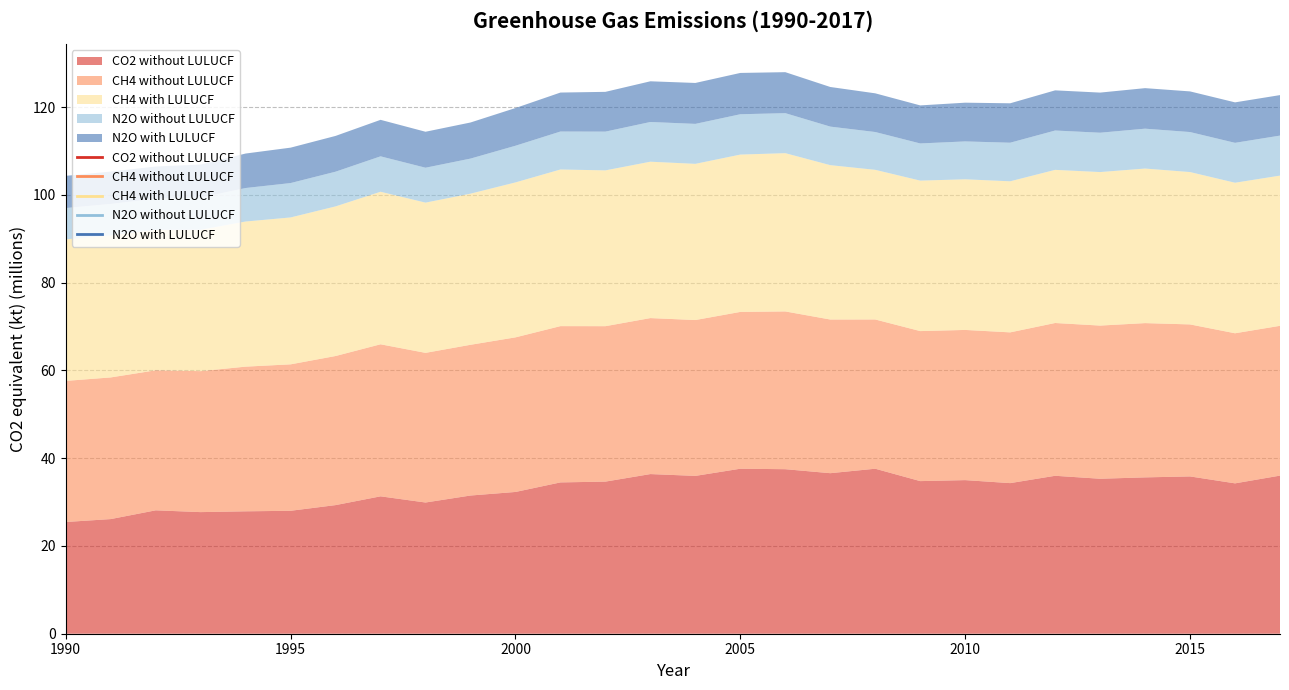

Reading left to right, transcribe all the data shown in this chart.

CO2 without LULUCF: 1990=25455.2	1991=26119.6	1992=28113.9	1993=27708.3	1994=27889.2	1995=28010.6	1996=29305.5	1997=31301.4	1998=29896.5	1999=31487.6	2000=32298.3	2001=34476.0	2002=34658.3	2003=36375.4	2004=35961.0	2005=37593.1	2006=37485.8	2007=36576.8	2008=37593.2	2009=34772.3	2010=34996.8	2011=34313.7	2012=35985.8	2013=35310.4	2014=35622.2	2015=35838.9	2016=34260.0	2017=36023.7
CH4 without LULUCF: 1990=32150.0	1991=32275.0	1992=31904.8	1993=32117.4	1994=32962.9	1995=33366.7	1996=33969.2	1997=34644.6	1998=34095.8	1999=34344.1	2000=35223.4	2001=35607.4	2002=35413.7	2003=35541.7	2004=35509.9	2005=35731.1	2006=35945.6	2007=35012.5	2008=34007.4	2009=34181.8	2010=34221.0	2011=34348.7	2012=34811.7	2013=34899.8	2014=35150.2	2015=34636.1	2016=34196.2	2017=34132.1
CH4 with LULUCF: 1990=32247.9	1991=32356.6	1992=31989.9	1993=32221.1	1994=33068.8	1995=33470.0	1996=34090.6	1997=34755.4	1998=34232.4	1999=34435.2	2000=35307.4	2001=35691.5	2002=35499.3	2003=35631.4	2004=35590.6	2005=35846.7	2006=36064.3	2007=35172.8	2008=34097.0	2009=34284.9	2010=34321.5	2011=34421.4	2012=34892.0	2013=34979.5	2014=35217.3	2015=34714.3	2016=34302.0	2017=34225.0
N2O without LULUCF: 1990=7133.2	1991=7171.7	1992=7118.1	1993=7324.4	1994=7632.6	1995=7835.3	1996=7907.5	1997=8070.2	1998=7952.4	1999=7990.6	2000=8354.6	2001=8648.0	2002=8831.7	2003=9048.4	2004=9104.1	2005=9189.4	2006=9114.1	2007=8783.0	2008=8613.9	2009=8468.6	2010=8630.7	2011=8791.4	2012=8963.9	2013=8963.2	2014=9083.3	2015=9114.6	2016=9090.4	2017=9116.5
N2O with LULUCF: 1990=7340.4	1991=7373.5	1992=7321.5	1993=7535.9	1994=7854.9	1995=8066.9	1996=8151.1	1997=8316.2	1998=8194.5	1999=8222.3	2000=8590.8	2001=8879.6	2002=9057.9	2003=9271.1	2004=9323.2	2005=9412.7	2006=9337.7	2007=9026.3	2008=8814.5	2009=8667.7	2010=8825.0	2011=8980.0	2012=9149.9	2013=9139.4	2014=9234.9	2015=9259.5	2016=9218.5	2017=9223.4